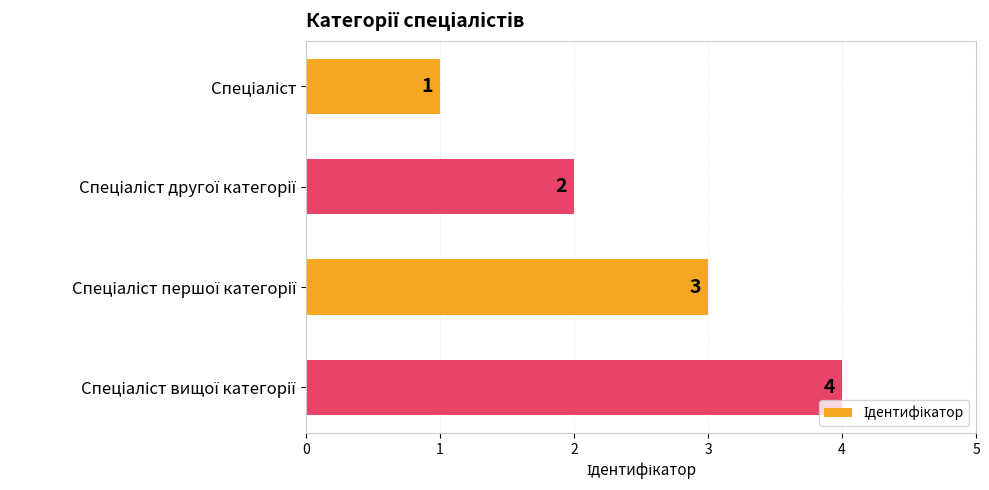

What is the value of the 4th bar from the top?

4